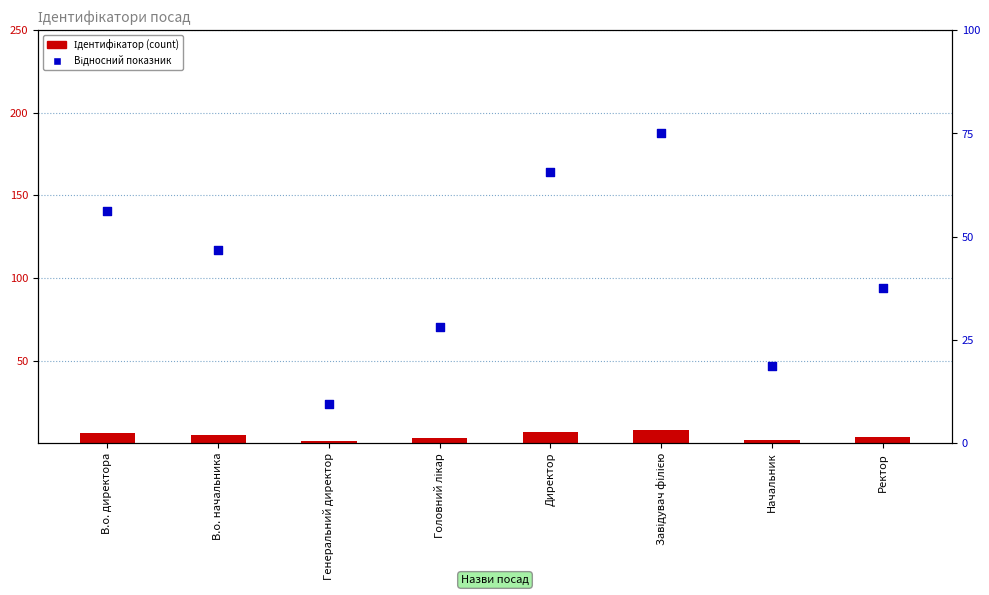

What are all the series names shown in the legend?

Ідентифікатор, Відносний показник